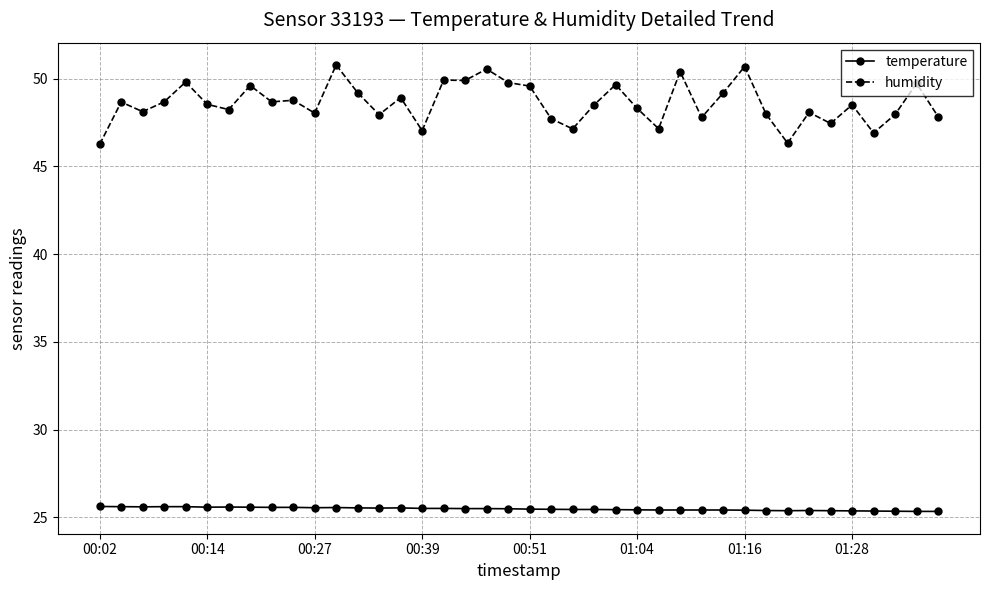

Which series has the widest spread of values?

humidity